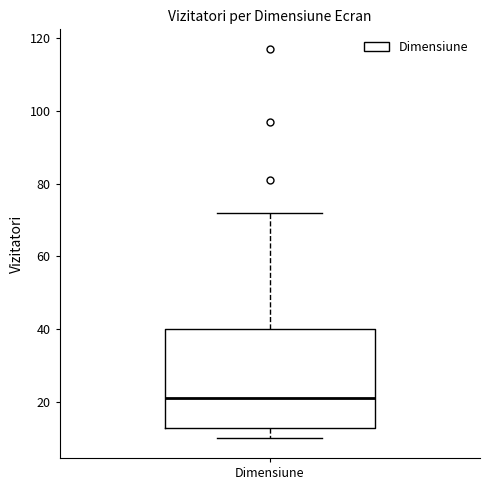

Transcribe this box plot: give where the median line is, the range the box spans, and where the two whiskers end, as read against the y-axis. The values are not printed on the chart, so give them approximately, as read against the axis.

median 22, box 14 to 40, whiskers 10 to 72